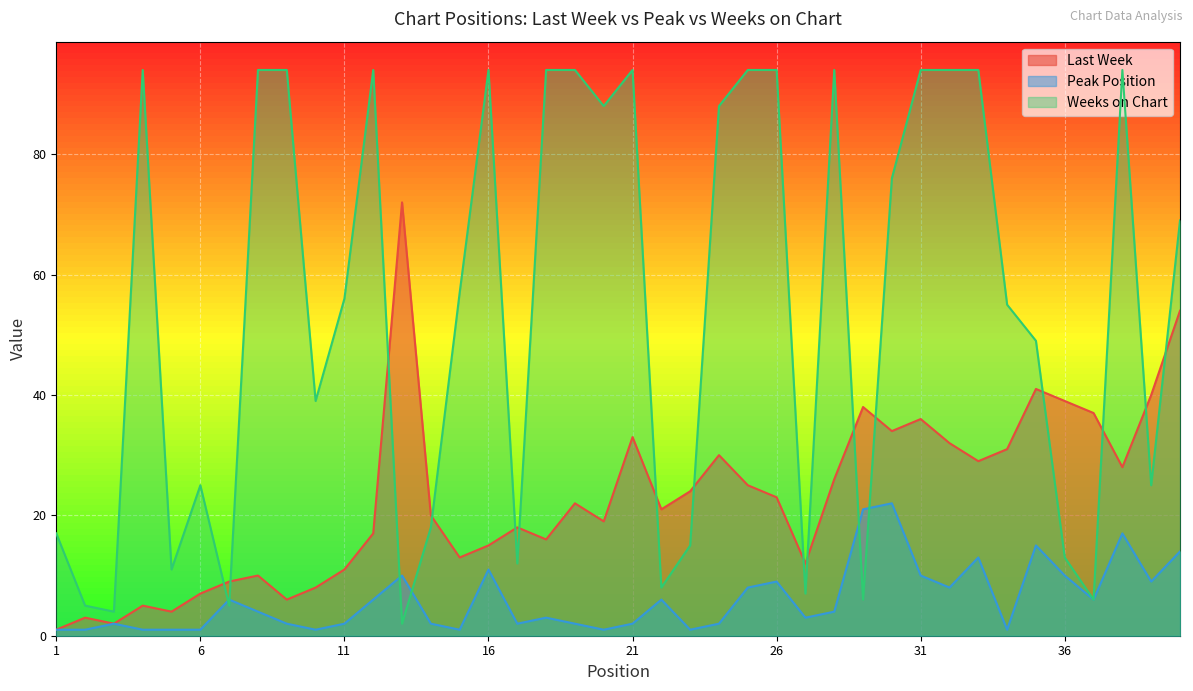

Reading right to left, transcribe all the data shown in this chart.

Last Week: 40=54	39=40	38=28	37=37	36=39	35=41	34=31	33=29	32=32	31=36	30=34	29=38	28=26	27=12	26=23	25=25	24=30	23=24	22=21	21=33	20=19	19=22	18=16	17=18	16=15	15=13	14=20	13=72	12=17	11=11	10=8	9=6	8=10	7=9	6=7	5=4	4=5	3=2	2=3	1=1
Peak Position: 40=14	39=9	38=17	37=6	36=10	35=15	34=1	33=13	32=8	31=10	30=22	29=21	28=4	27=3	26=9	25=8	24=2	23=1	22=6	21=2	20=1	19=2	18=3	17=2	16=11	15=1	14=2	13=10	12=6	11=2	10=1	9=2	8=4	7=6	6=1	5=1	4=1	3=2	2=1	1=1
Weeks on Chart: 40=69	39=25	38=94	37=6	36=13	35=49	34=55	33=94	32=94	31=94	30=76	29=6	28=94	27=7	26=94	25=94	24=88	23=15	22=8	21=94	20=88	19=94	18=94	17=12	16=94	15=57	14=18	13=2	12=94	11=56	10=39	9=94	8=94	7=5	6=25	5=11	4=94	3=4	2=5	1=17